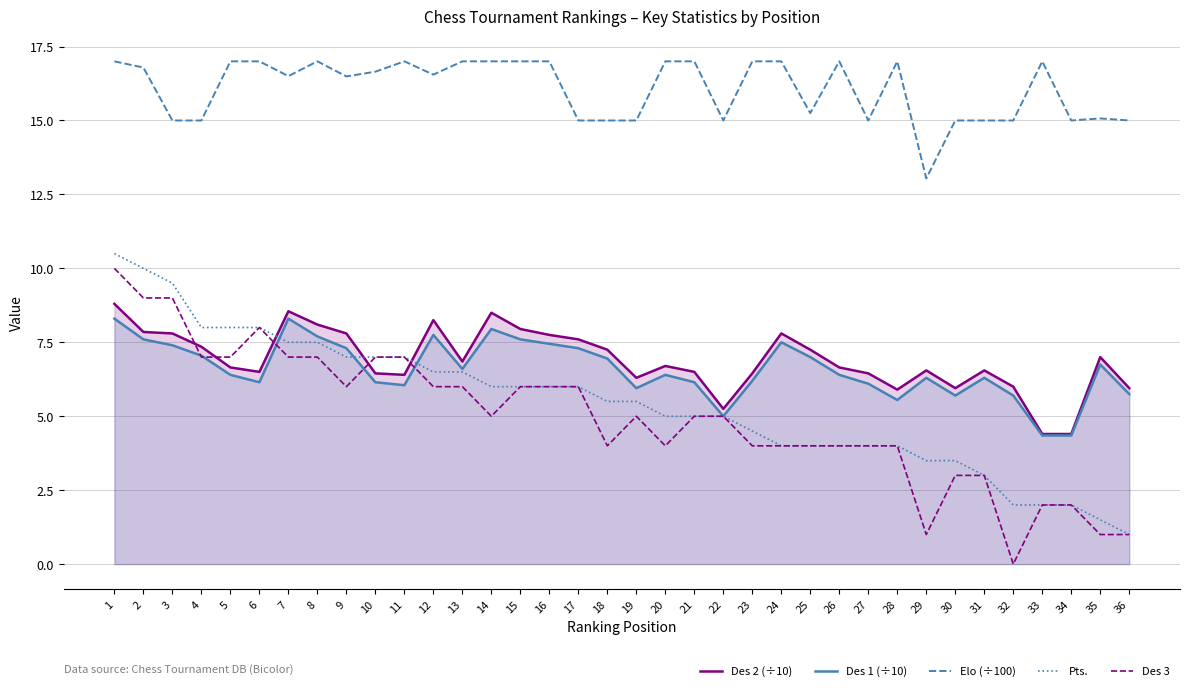

Which label corresponds to the smallest value in the chart?

32